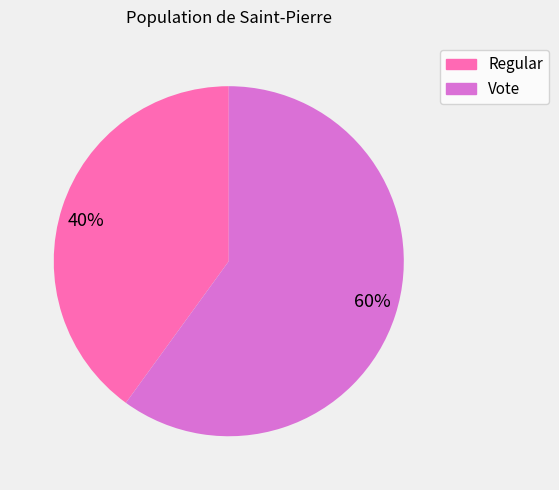

Is it true that Regular is 40% of the pie?

True